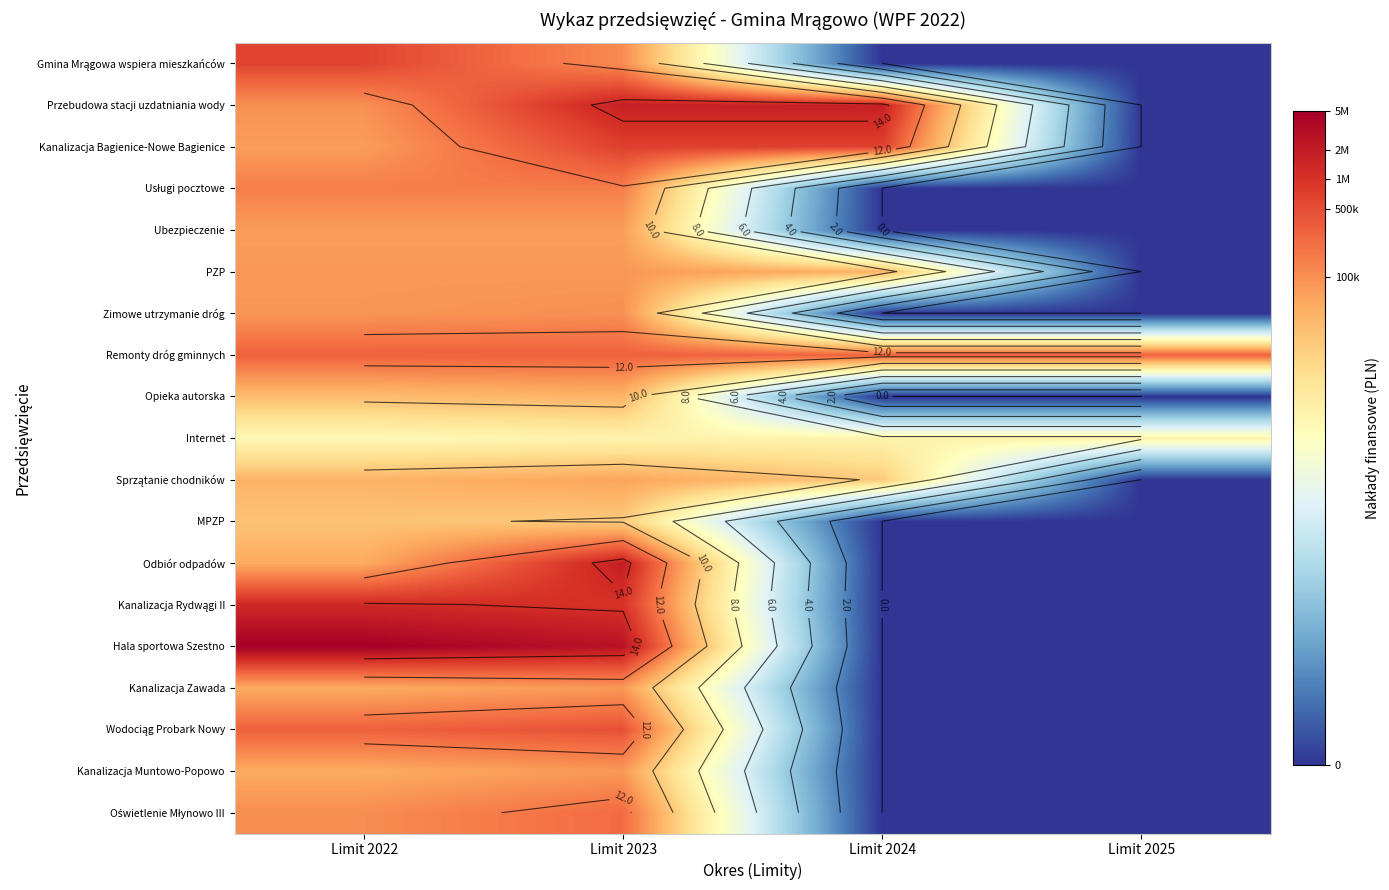

Which category has the lowest value in the Opieka autorska series?

Limit 2024